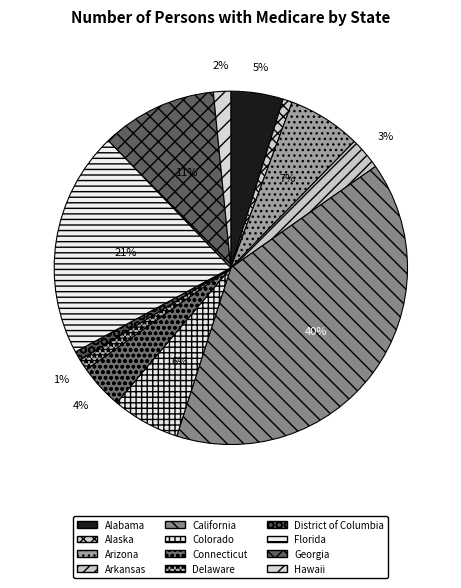

Which slice is the smallest?

District of Columbia